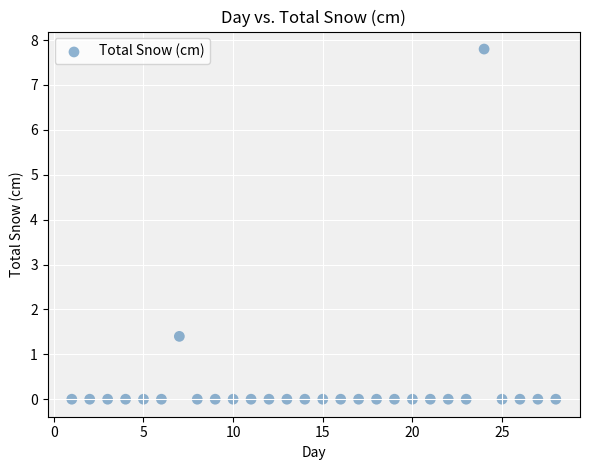

What is the range of Y values (max minus min)?

7.8